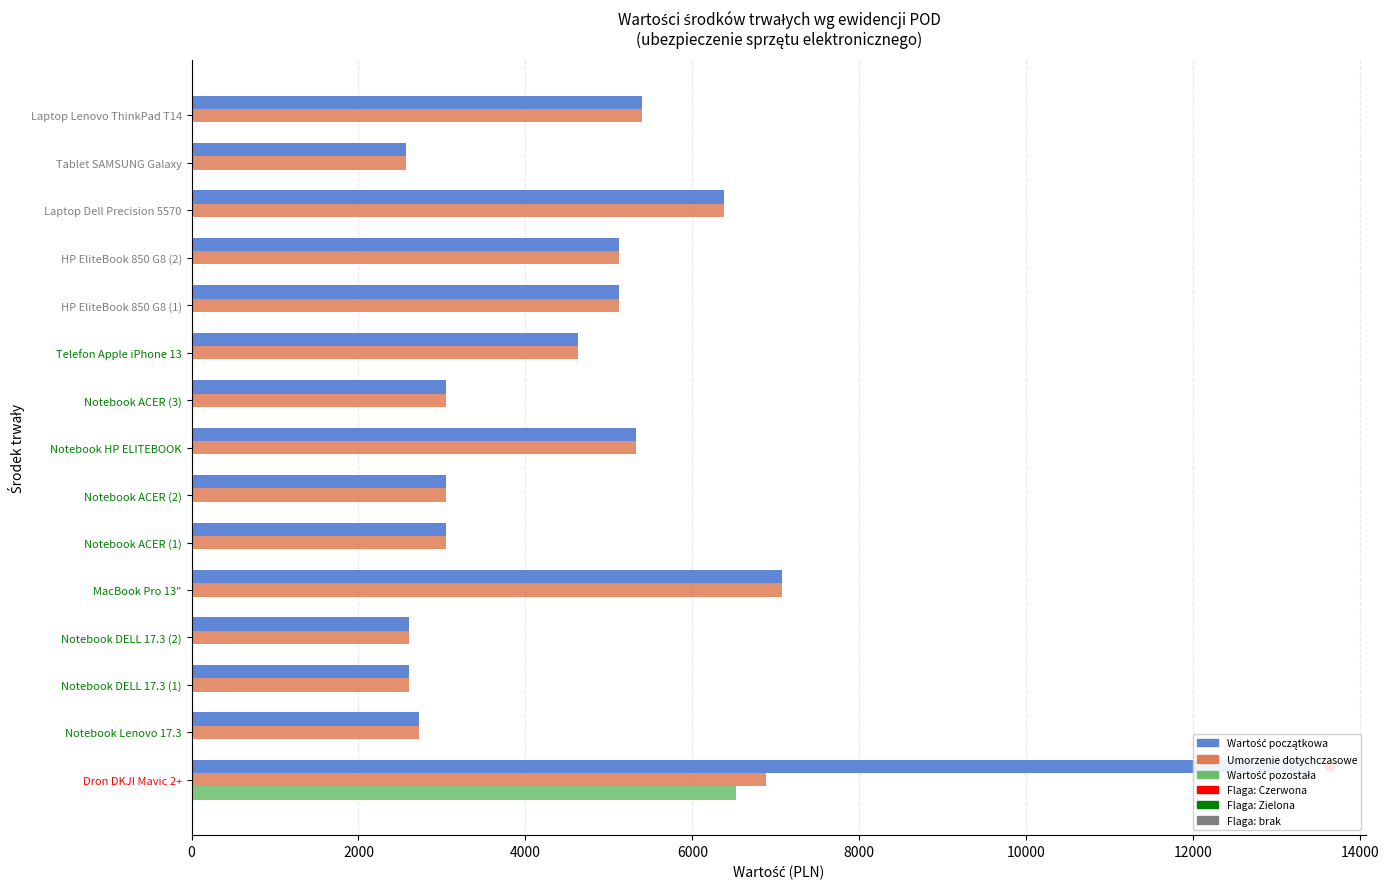

What is the value of the Wartość początkowa bar at the 3rd from the left?

2600.8